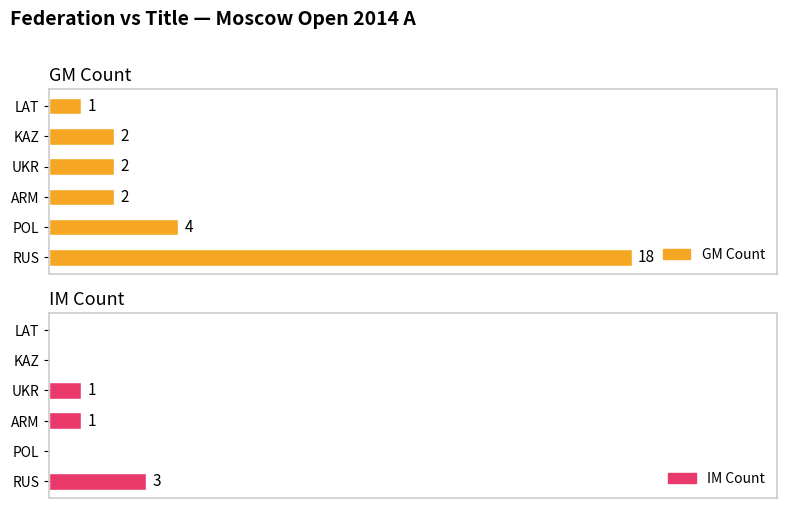

How many bars are there in total?

12